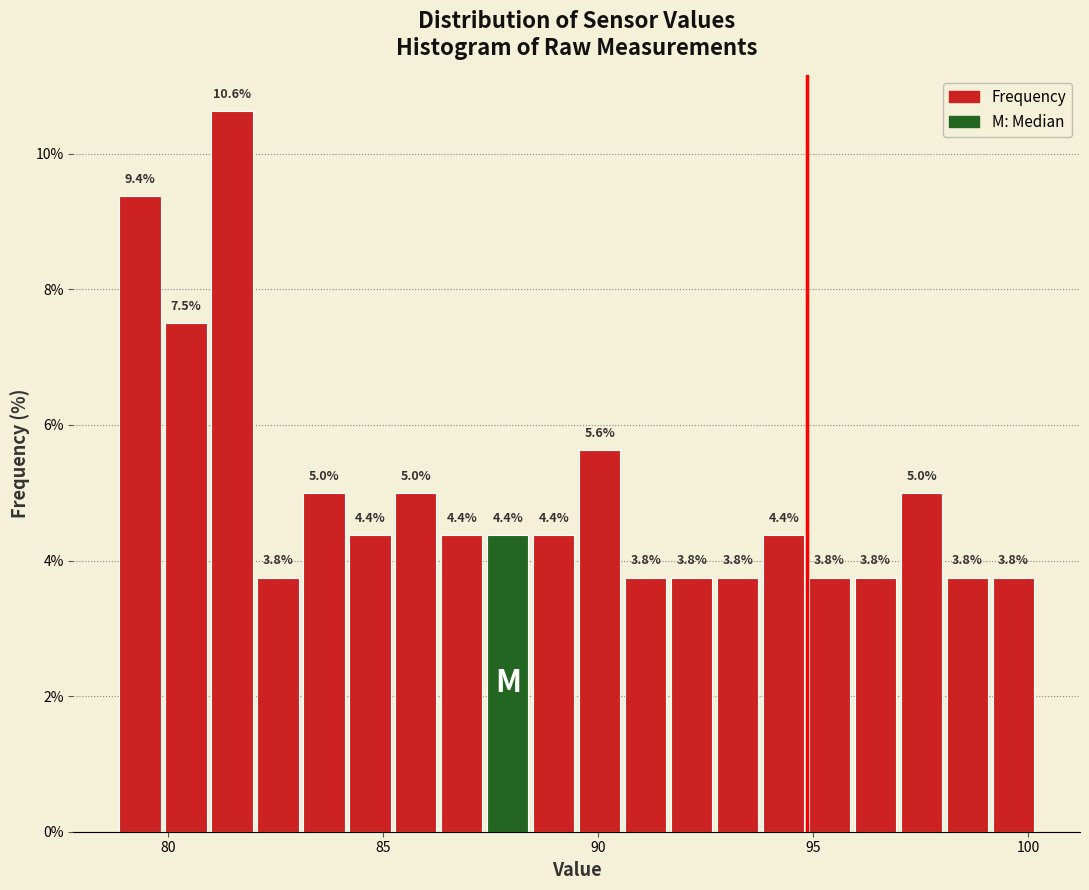

Read against the x-axis, roughly where is the centre of the tallest bar?

81.5